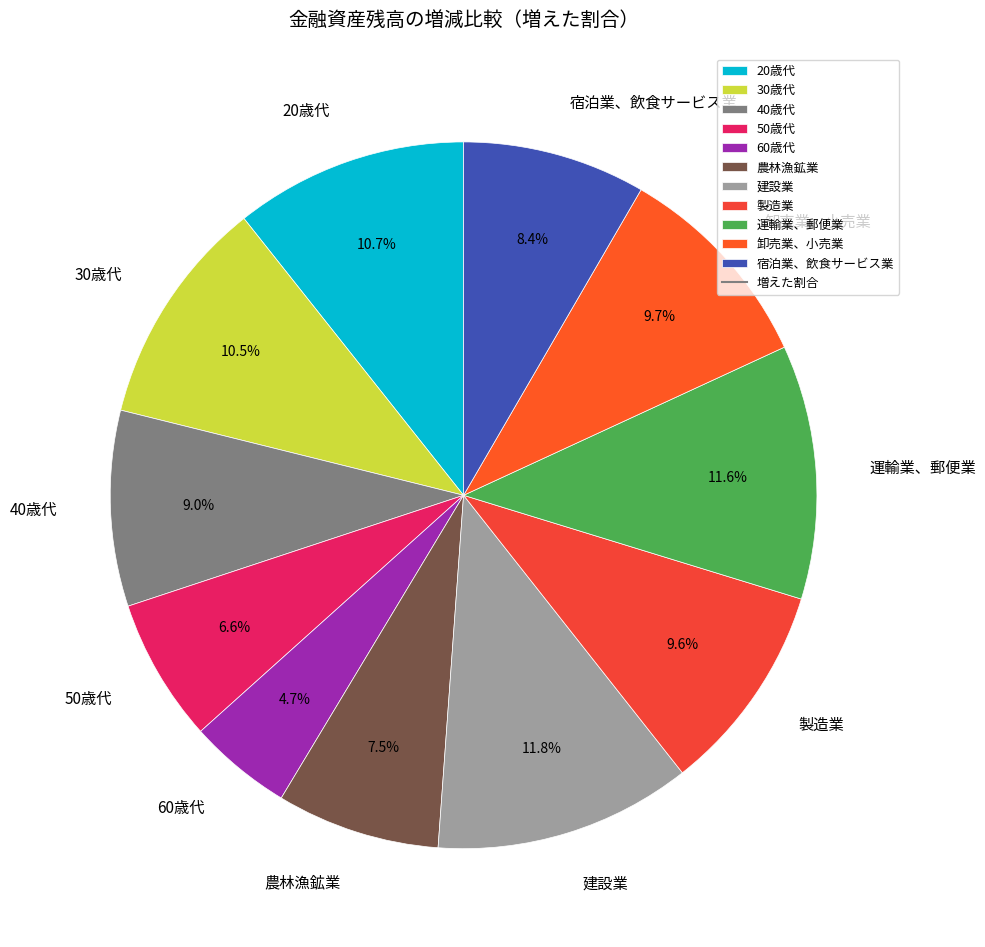

To the nearest percent, what is the combined percentage of 60歳代 and 30歳代?

15%